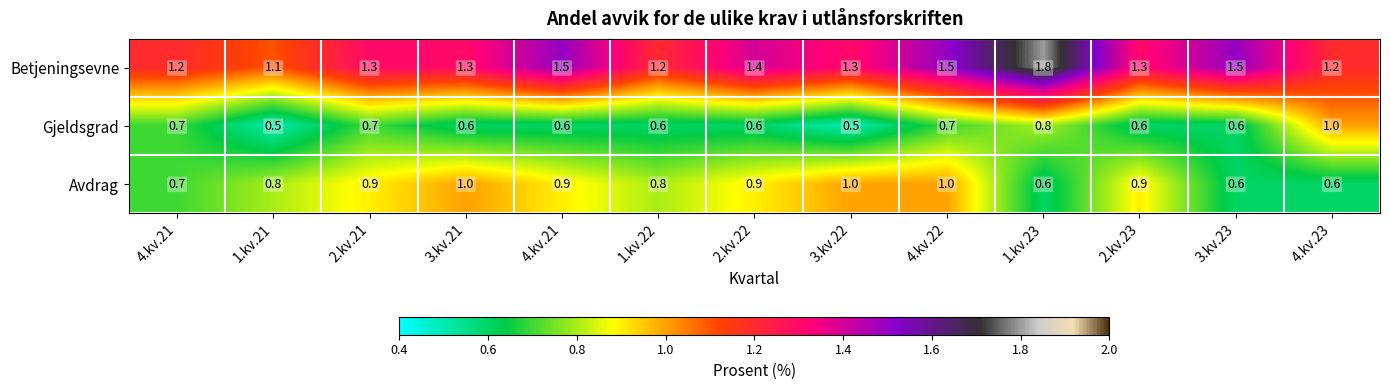

How many distinct data groups are displayed?

3